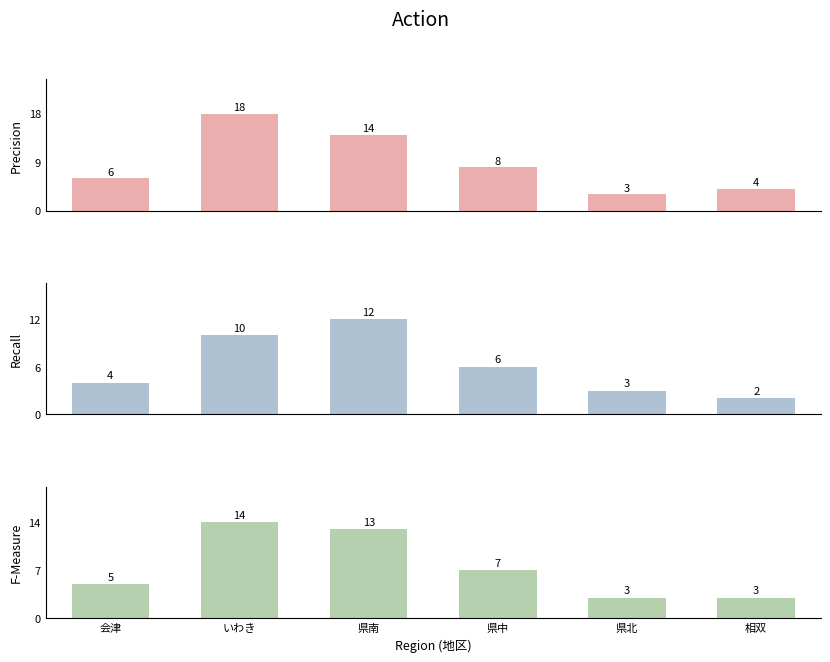

Which label corresponds to the largest value in the chart?

いわき